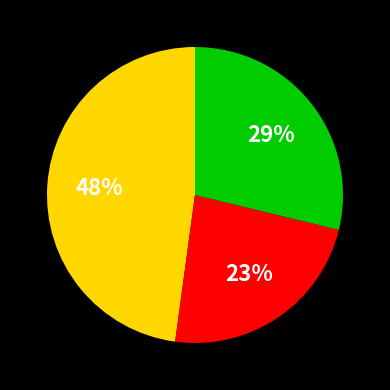

Is there any slice that represents more than half of the pie?

No